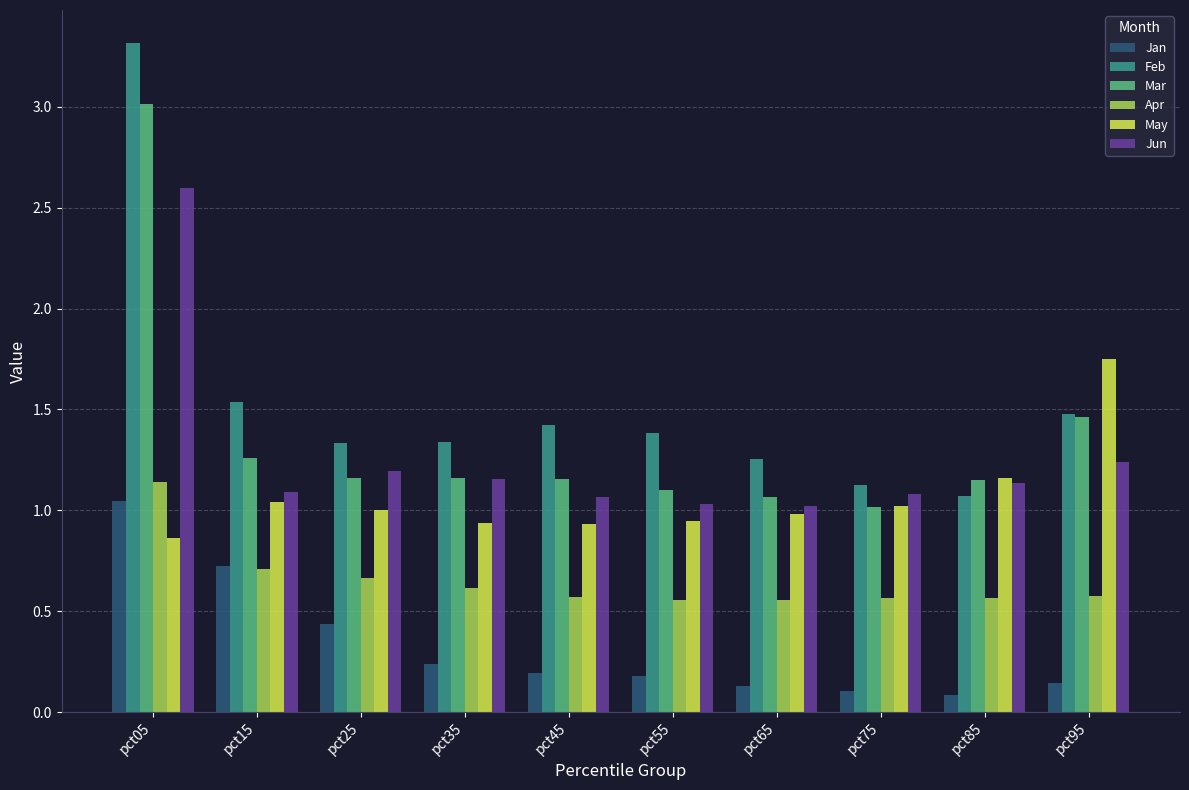

What is the greatest value displayed?

3.3